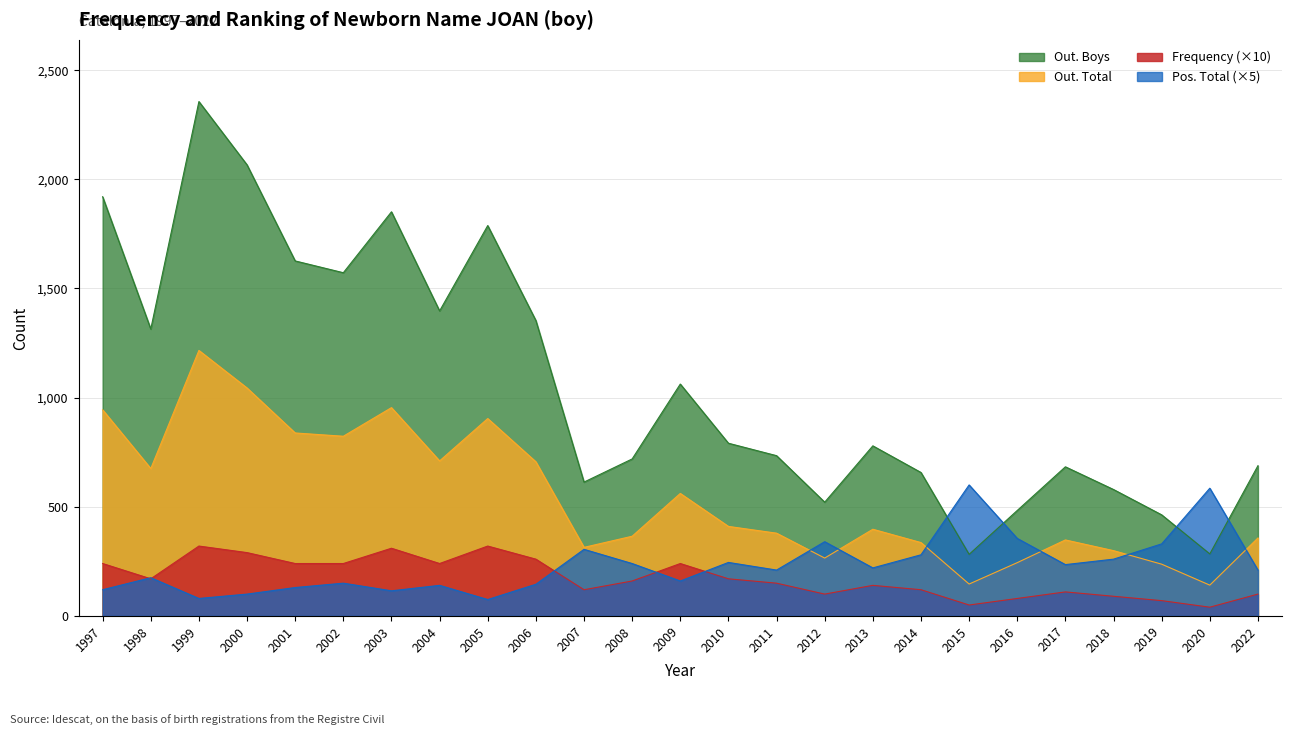

The Out. Total series shows 675 at 1998. True or false?

True